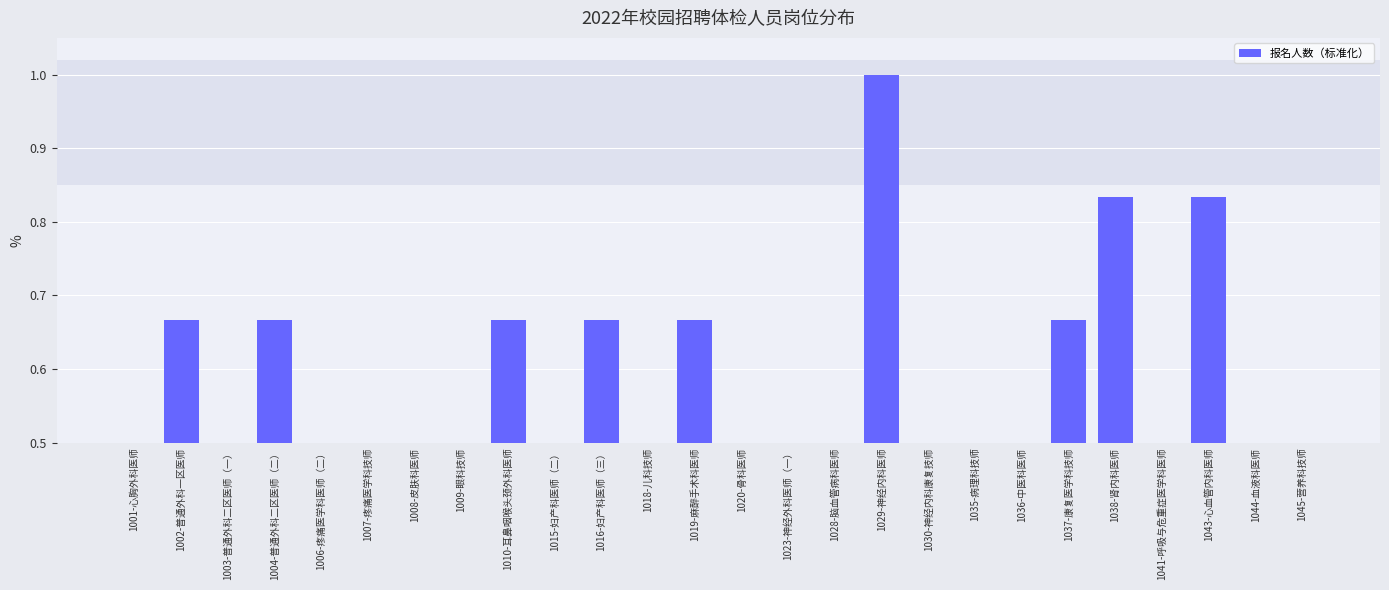

Which label corresponds to the largest value in the chart?

1029-神经内科医师